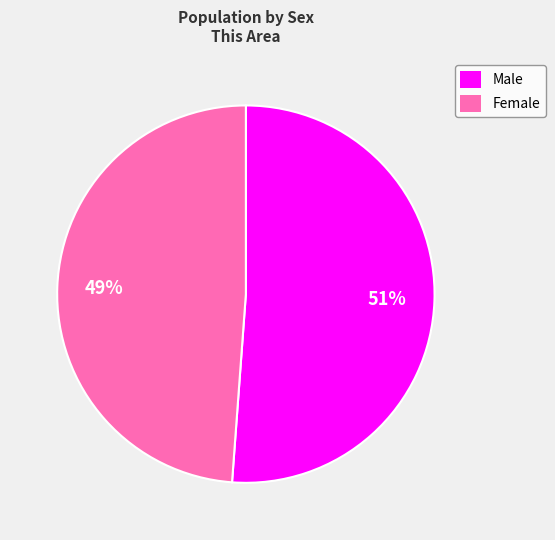

How many segments does this pie chart have?

2